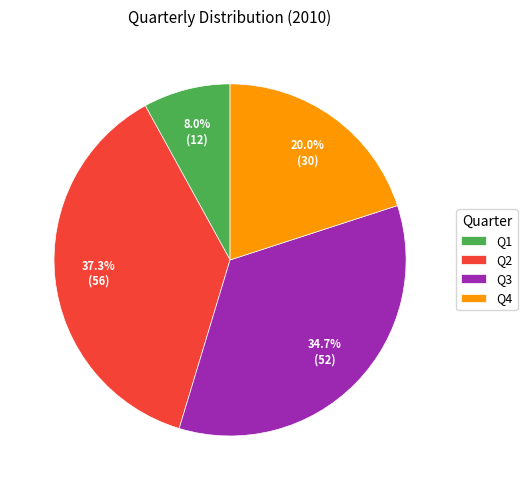

To the nearest percent, what is the average slice percentage?

25%